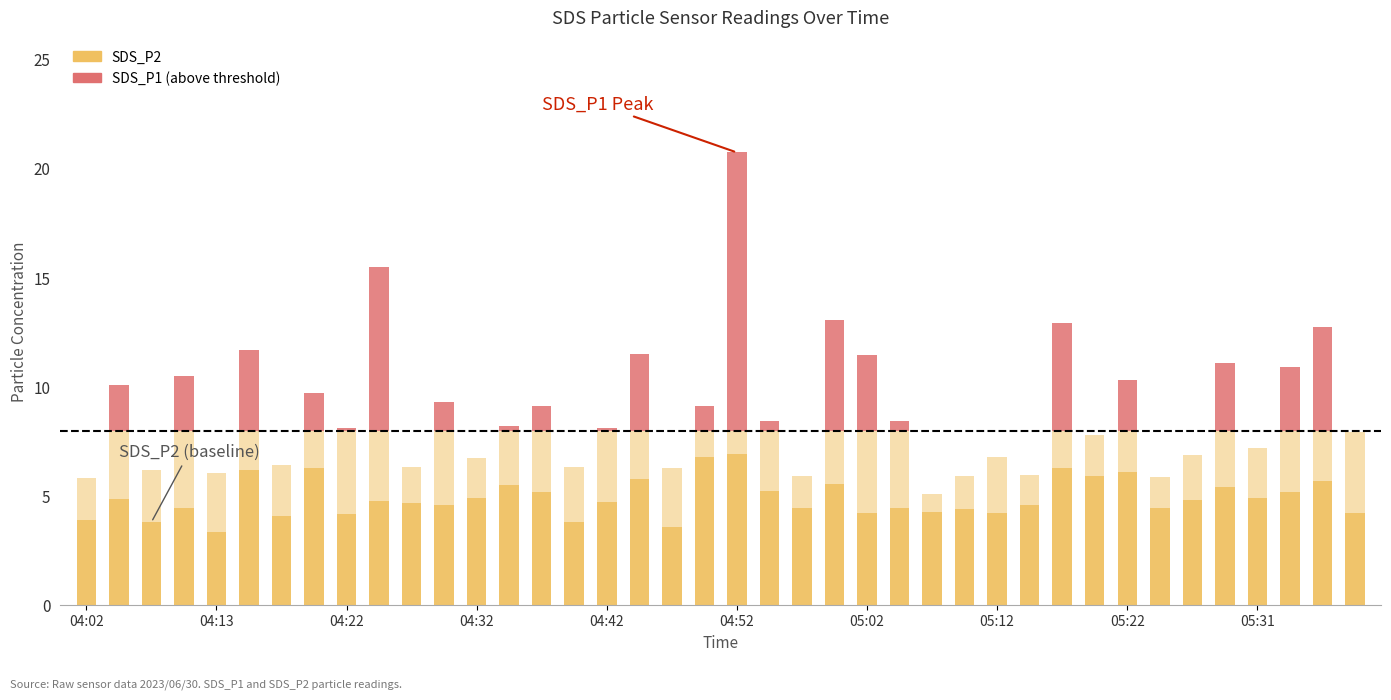

Reading left to right, extract all data points from this chart.

SDS_P2: 3.9	4.9	3.8	4.4	3.3	6.2	4.1	6.3	4.2	4.8	4.7	4.6	4.9	5.5	5.2	3.8	4.7	5.8	3.6	6.8	6.9	5.2	4.5	5.5	4.2	4.5	4.3	4.4	4.2	4.6	6.3	5.9	6.1	4.5	4.8	5.4	4.9	5.2	5.7	4.2
SDS_P1 (above threshold): 0.0	2.1	0.0	2.5	0.0	3.7	0.0	1.7	0.1	7.5	0.0	1.3	0.0	0.2	1.1	0.0	0.1	3.5	0.0	1.1	12.7	0.4	0.0	5.1	3.5	0.4	0.0	0.0	0.0	0.0	4.9	0.0	2.3	0.0	0.0	3.1	0.0	2.9	4.7	0.0